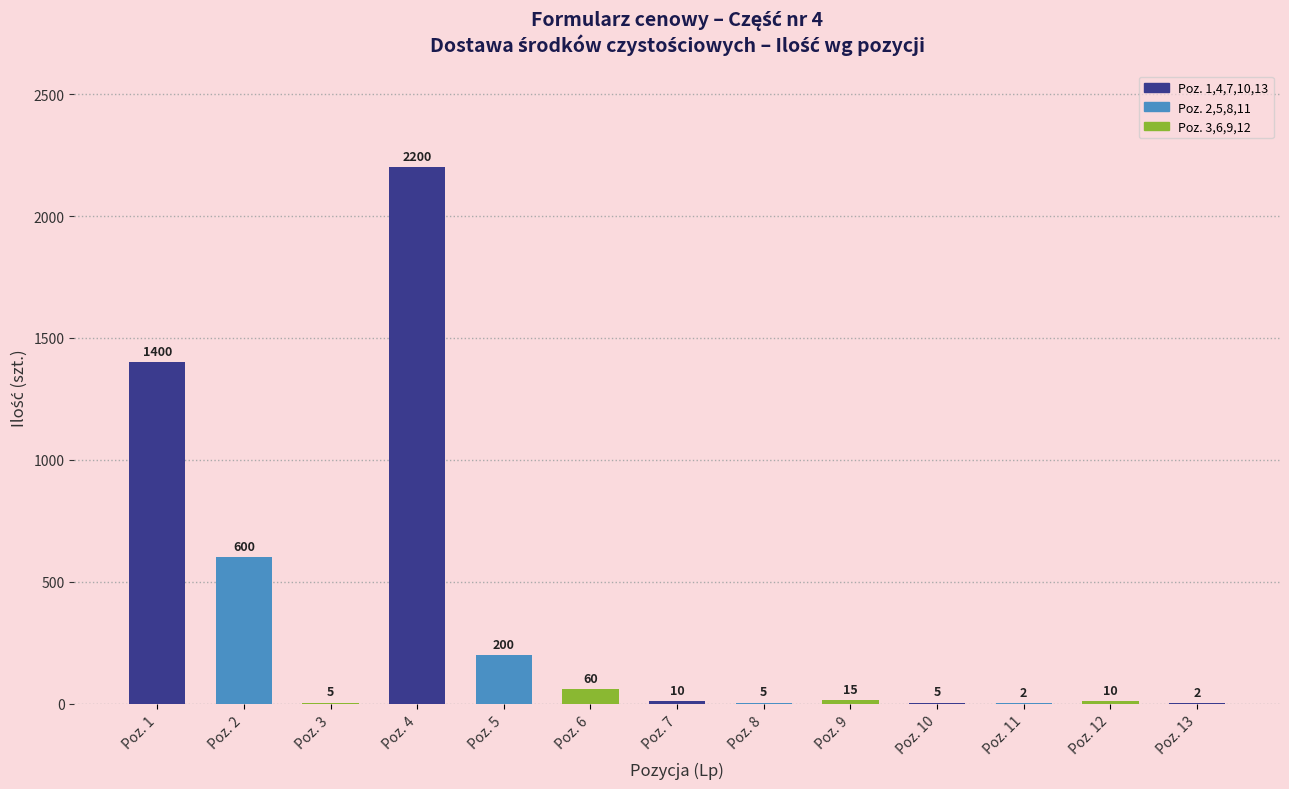

Reading left to right, transcribe all the data shown in this chart.

Poz. 1=1400	Poz. 2=600	Poz. 3=5	Poz. 4=2200	Poz. 5=200	Poz. 6=60	Poz. 7=10	Poz. 8=5	Poz. 9=15	Poz. 10=5	Poz. 11=2	Poz. 12=10	Poz. 13=2